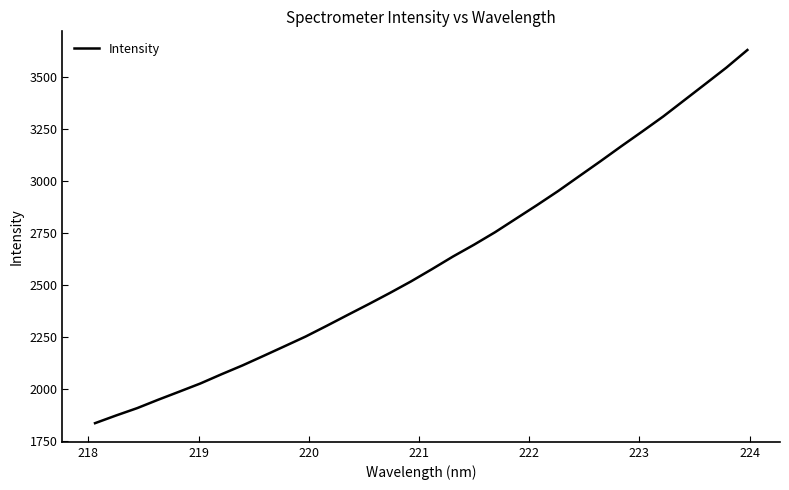

What is the smallest value displayed?

1834.6